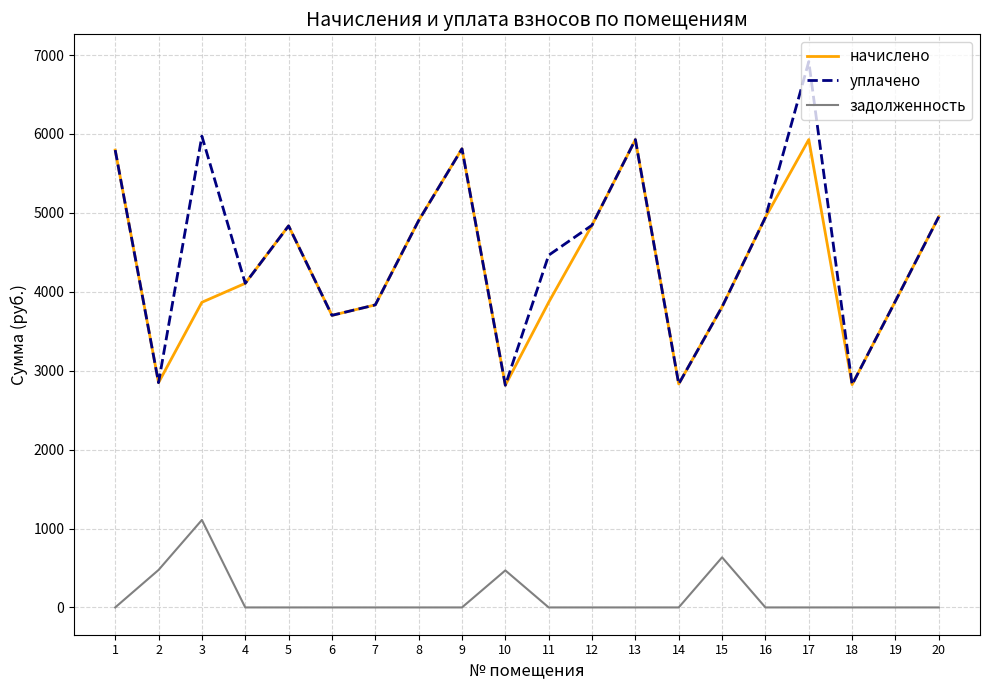

True or false: задолженность and начислено cross at least once.

False